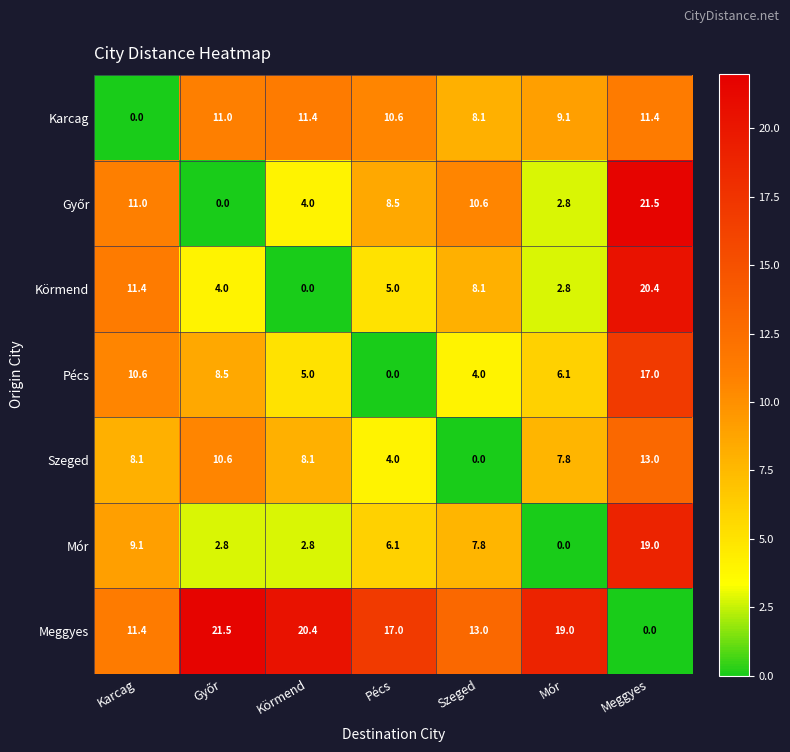

Which series has the largest total across all categories?

Meggyes